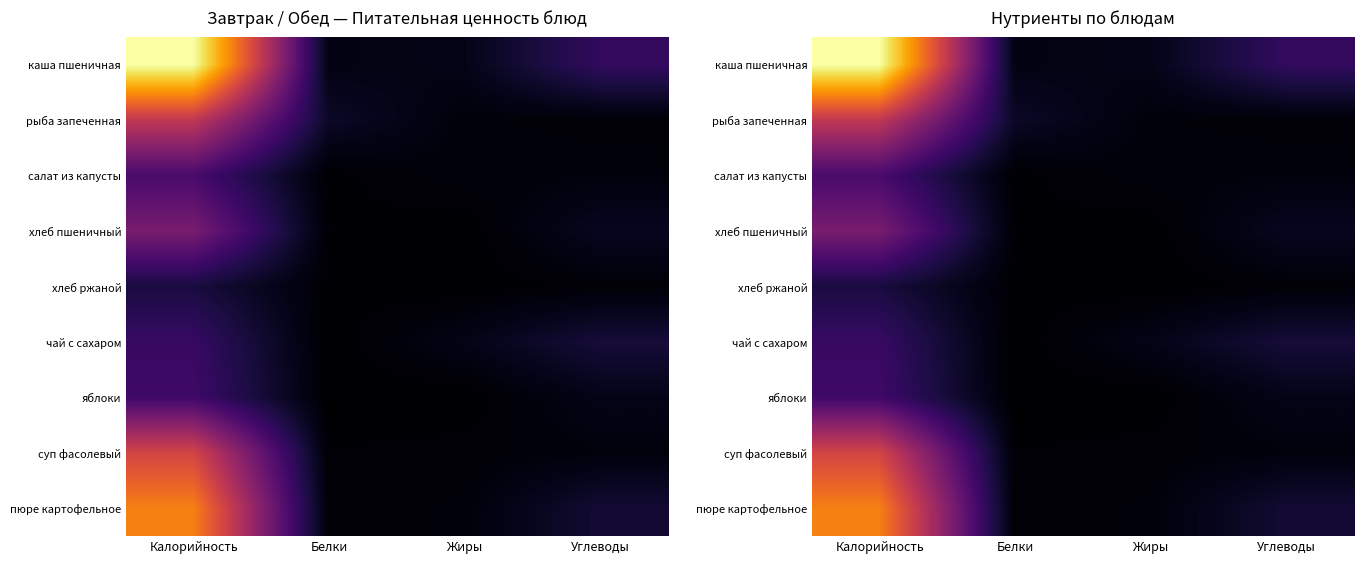

At which label does хлеб ржаной reach its minimum?

Жиры